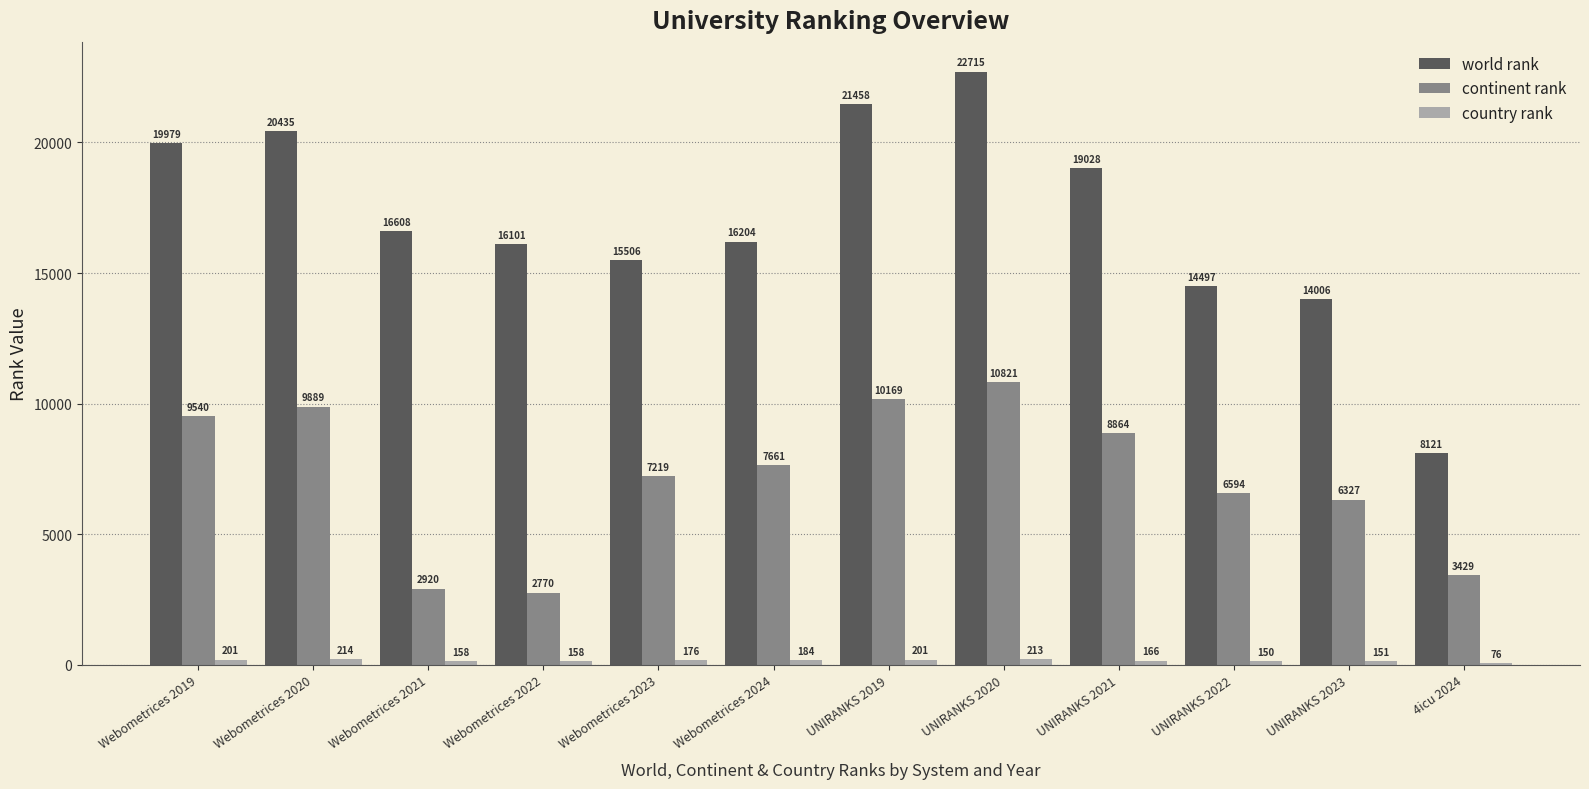

List the labels in order of world rank value, smallest first.

4icu 2024, UNIRANKS 2023, UNIRANKS 2022, Webometrices 2023, Webometrices 2022, Webometrices 2024, Webometrices 2021, UNIRANKS 2021, Webometrices 2019, Webometrices 2020, UNIRANKS 2019, UNIRANKS 2020